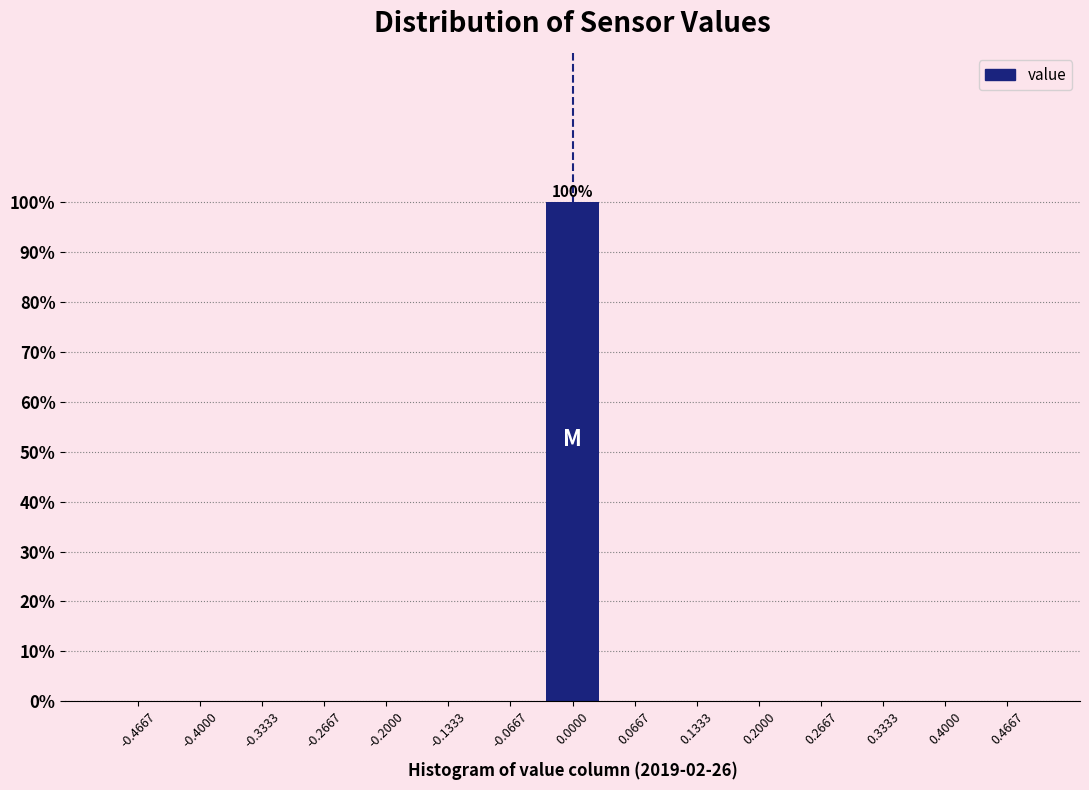

Over which range of the x-axis is the bar tallest?

-0.03 to 0.03